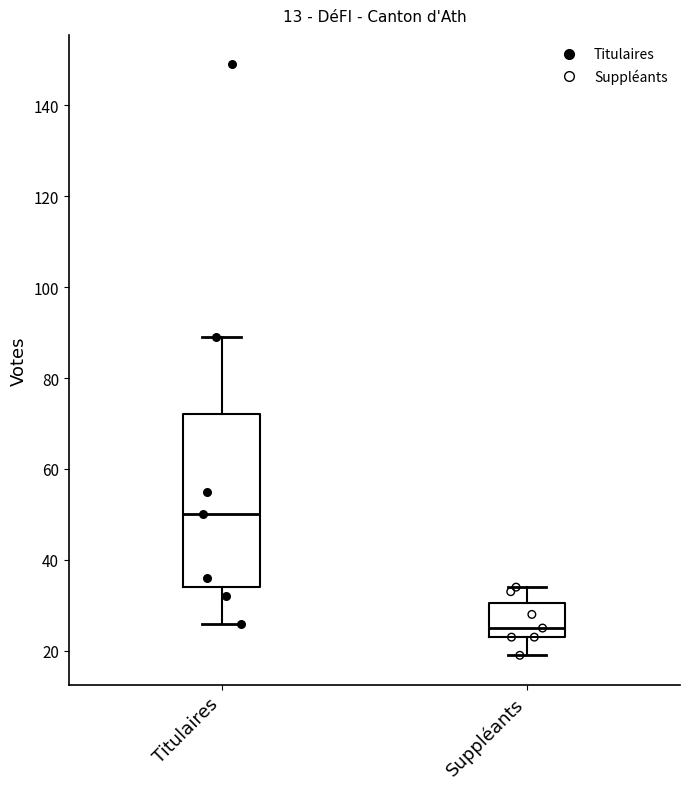

Reading left to right, transcribe this box plot: for each box, give where its median line is, the range the box spans, and where its two whiskers end, as read against the y-axis. The values are not printed on the chart, so give them approximately, as read against the axis.

Titulaires: median 50, box 34 to 72, whiskers 26 to 90
Suppléants: median 26, box 24 to 30, whiskers 20 to 34